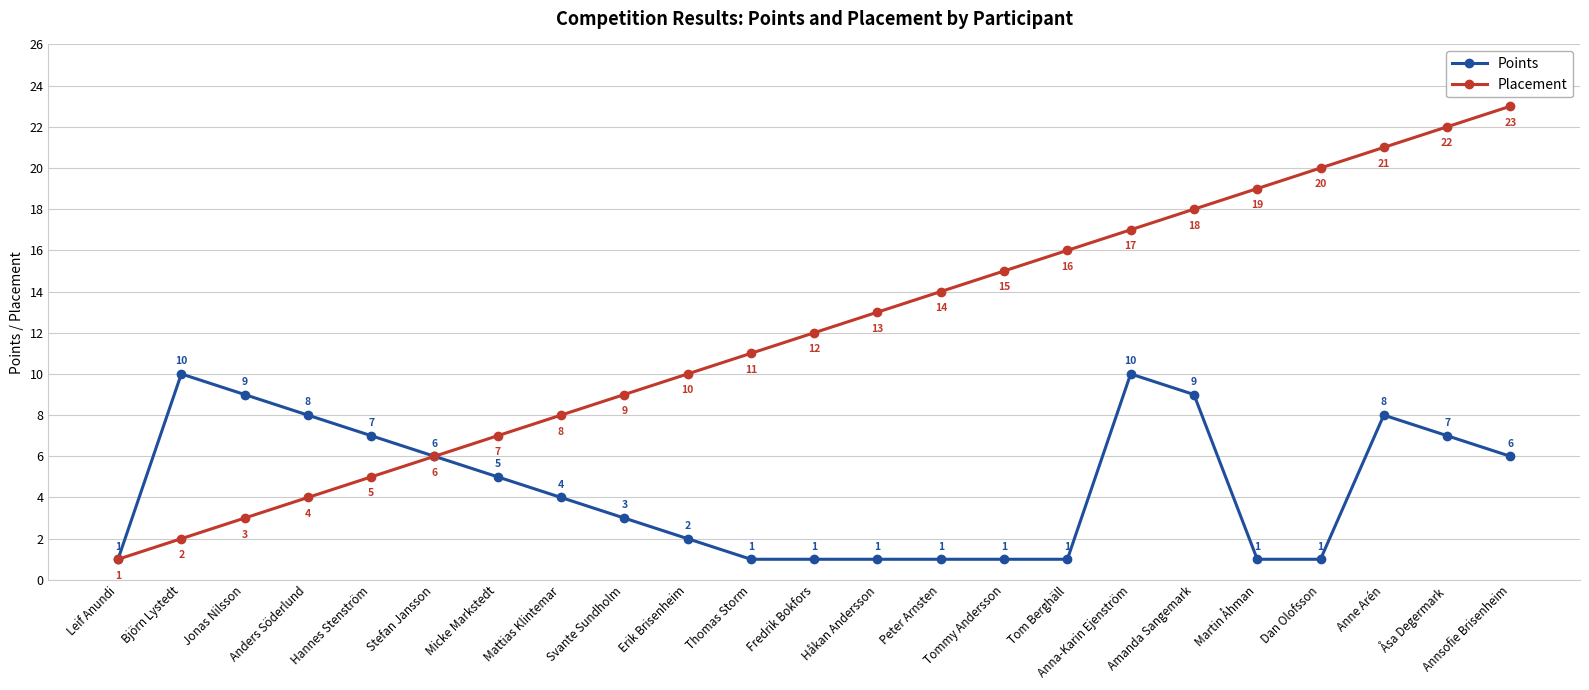

What are all the series names shown in the legend?

Points, Placement